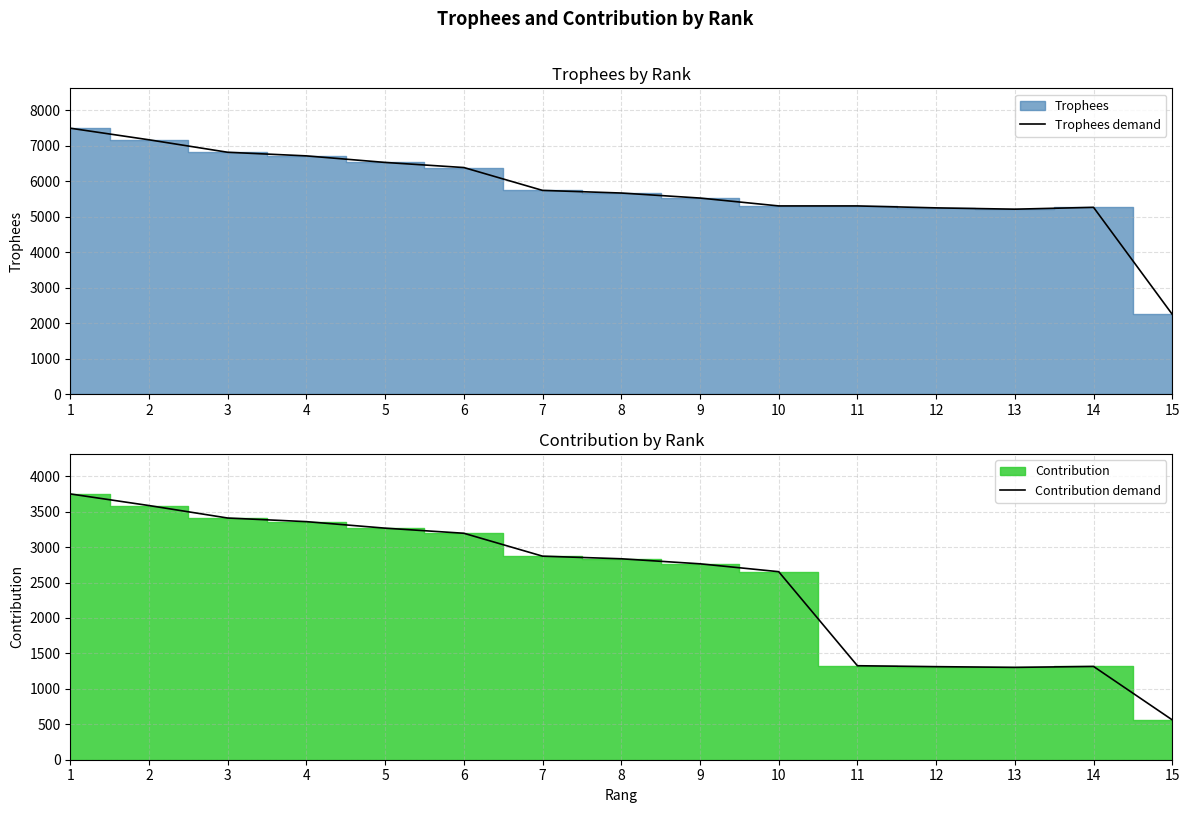

The value of Contribution demand at 3 is 1104. True or false?

False